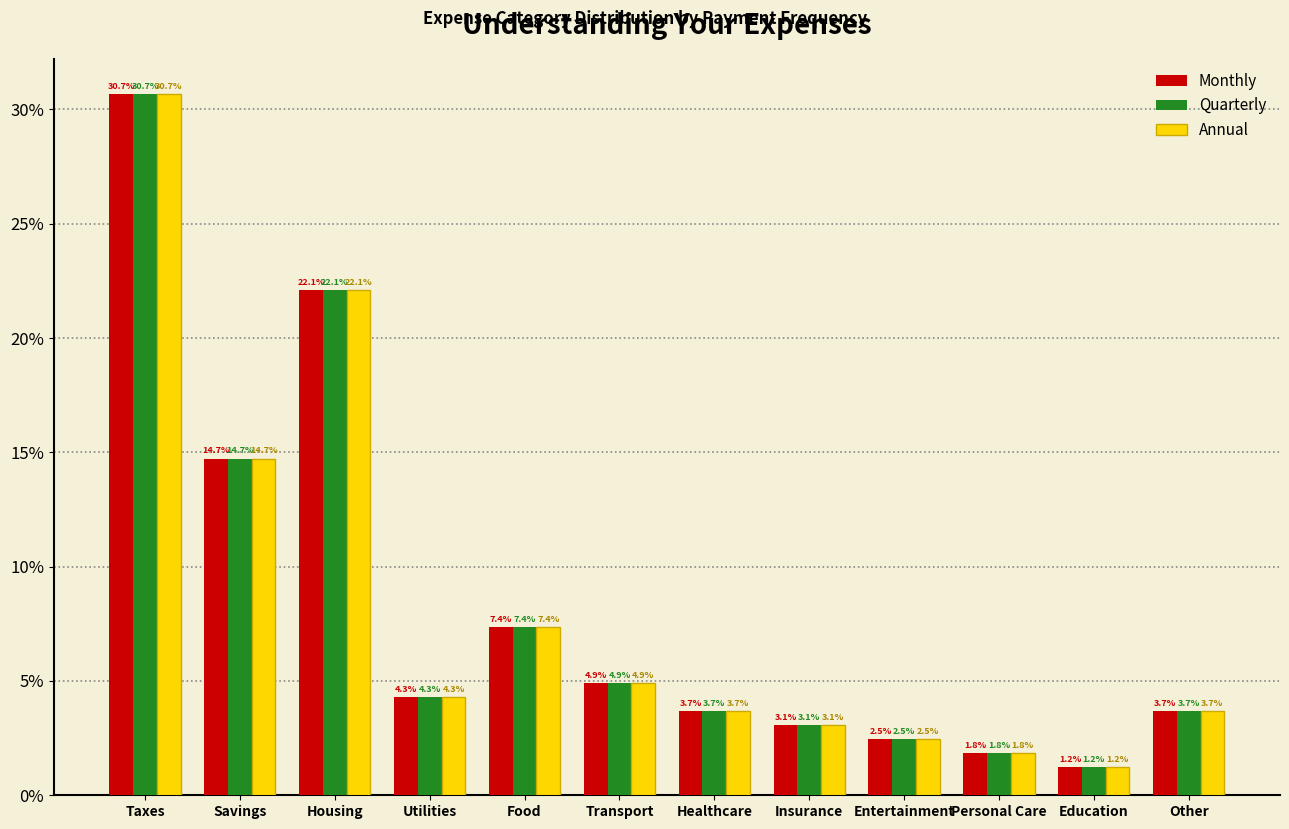

Is the value of Monthly at Other greater than the value of Quarterly at Personal Care?

Yes